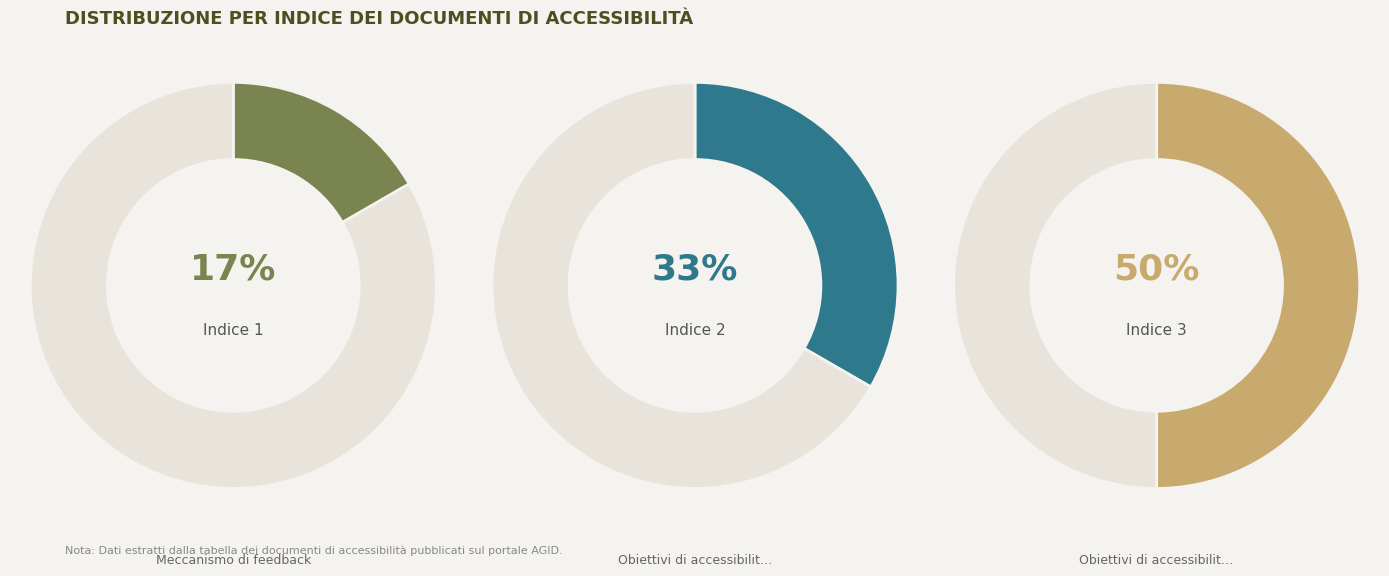

How many slices are in this pie chart?

3